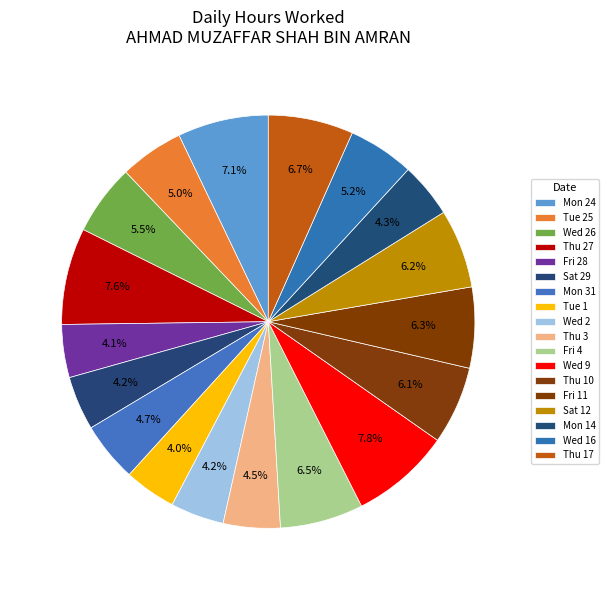

What is the ratio of the value at Mon 24 to the value at Fri 28?

1.7